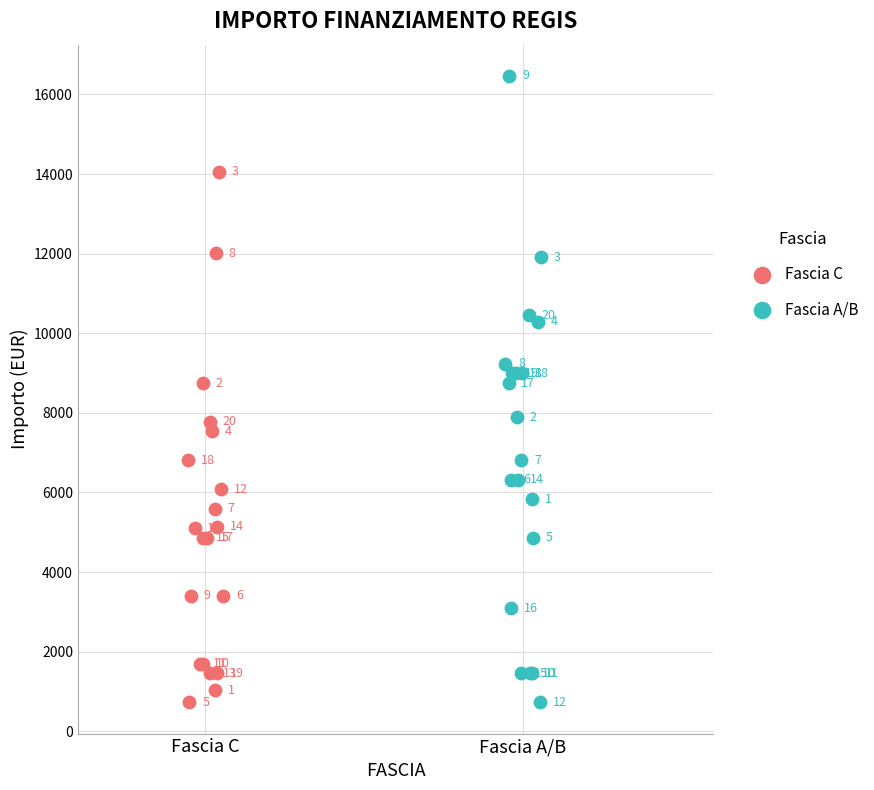

Which series reaches the maximum Y coordinate?

Fascia A/B